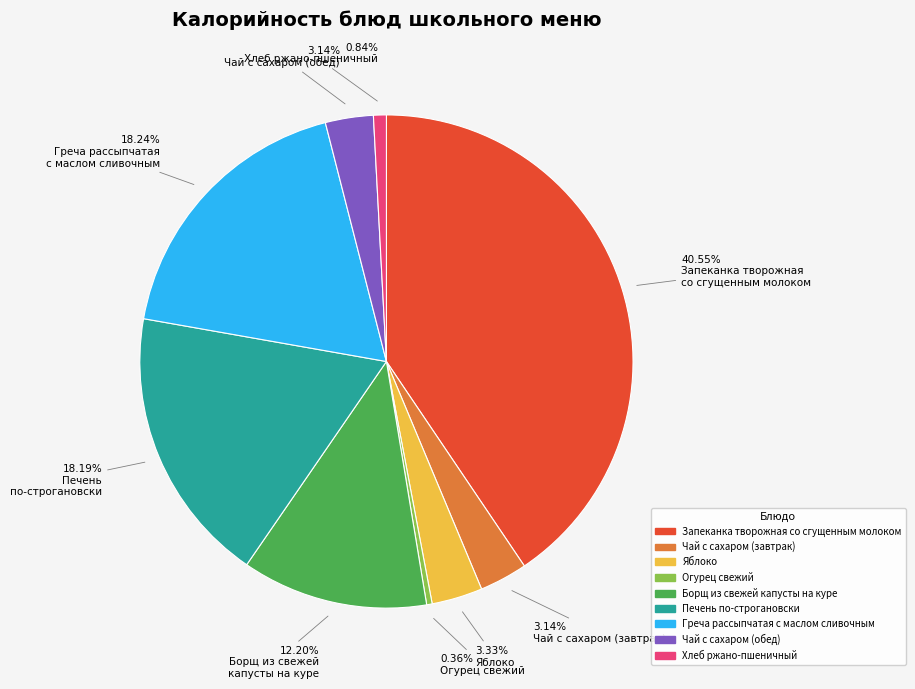

What is the largest slice in the pie chart?

Запеканка творожная со сгущенным молоком